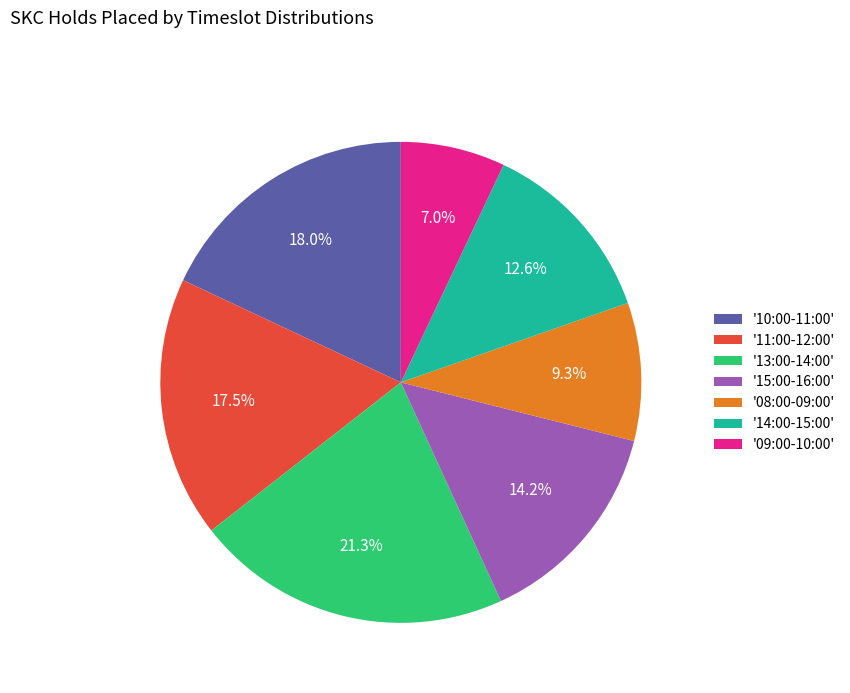

To the nearest percent, what is the average slice percentage?

14%